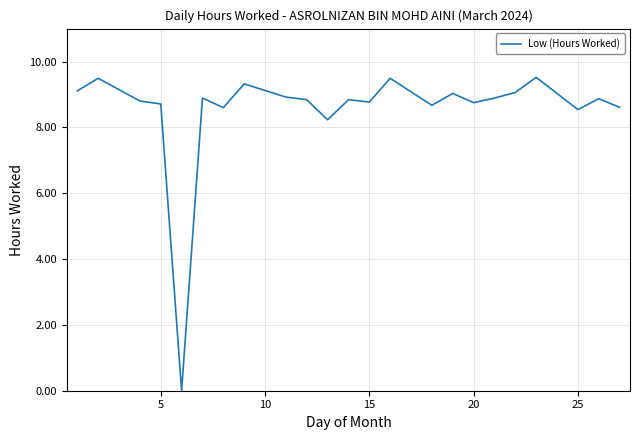

What is the average value?

8.5